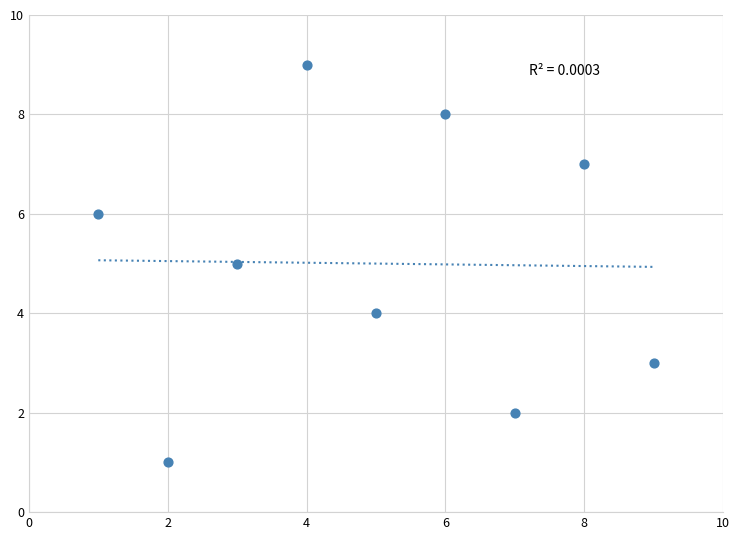

What is the average X value?

5